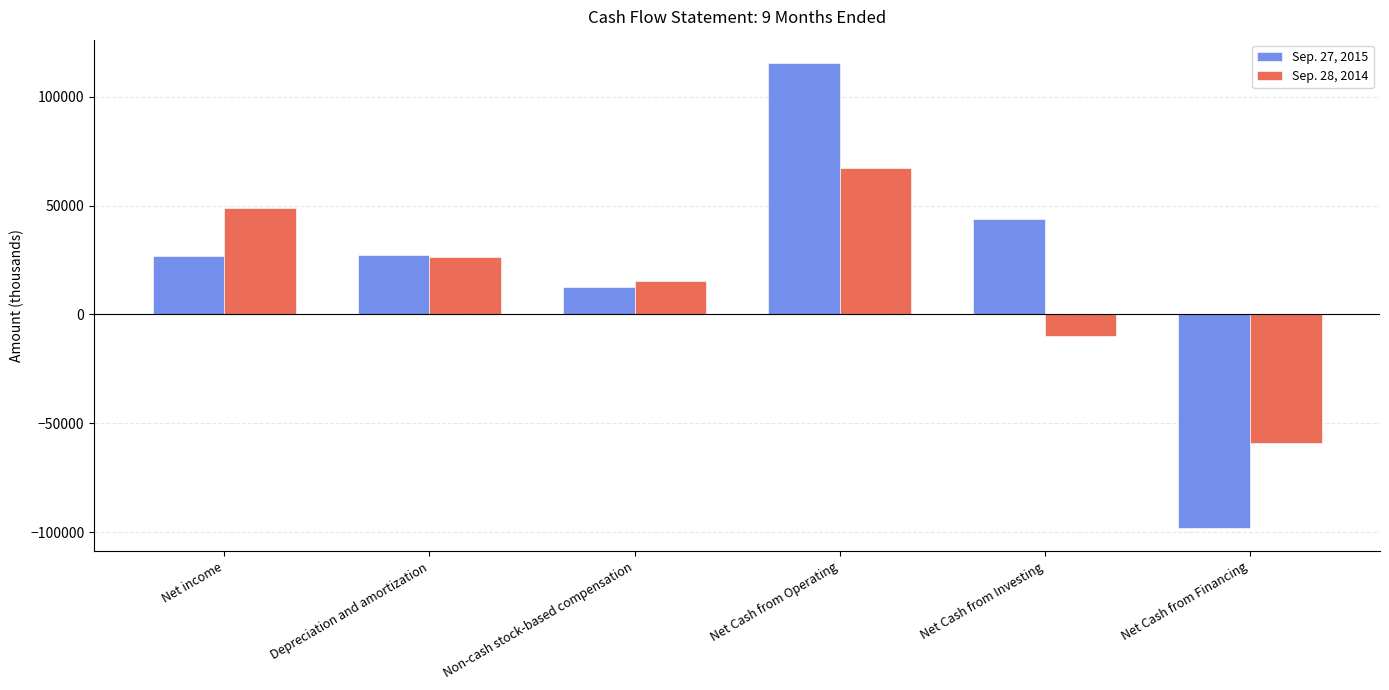

Rank the series by their average value, from lowest to highest.

Sep. 28, 2014, Sep. 27, 2015